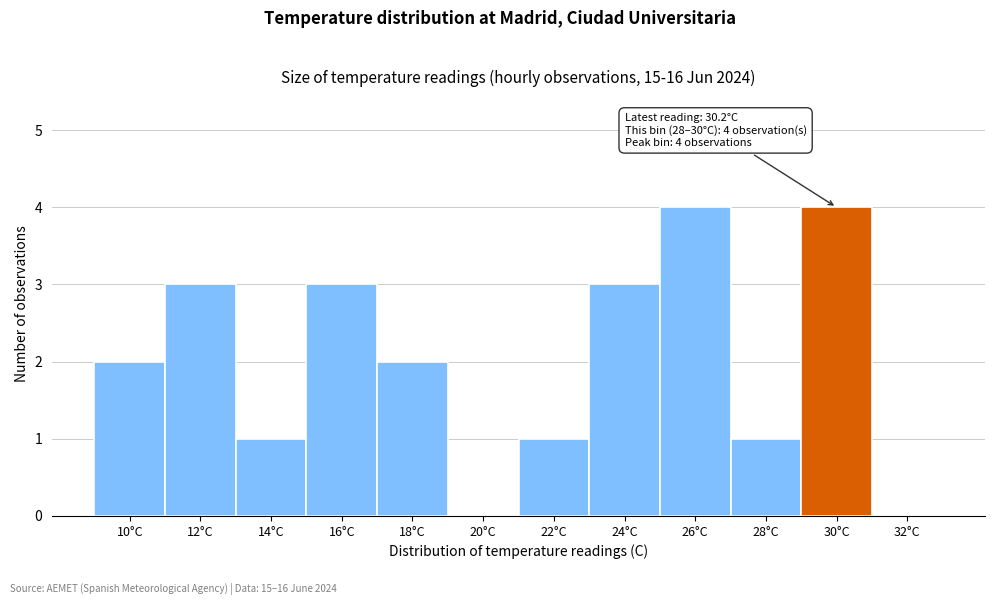

Reading left to right, list all the values displayed in this chart.

10°C=2	12°C=3	14°C=1	16°C=3	18°C=2	20°C=0	22°C=1	24°C=3	26°C=4	28°C=1	30°C=4	32°C=0